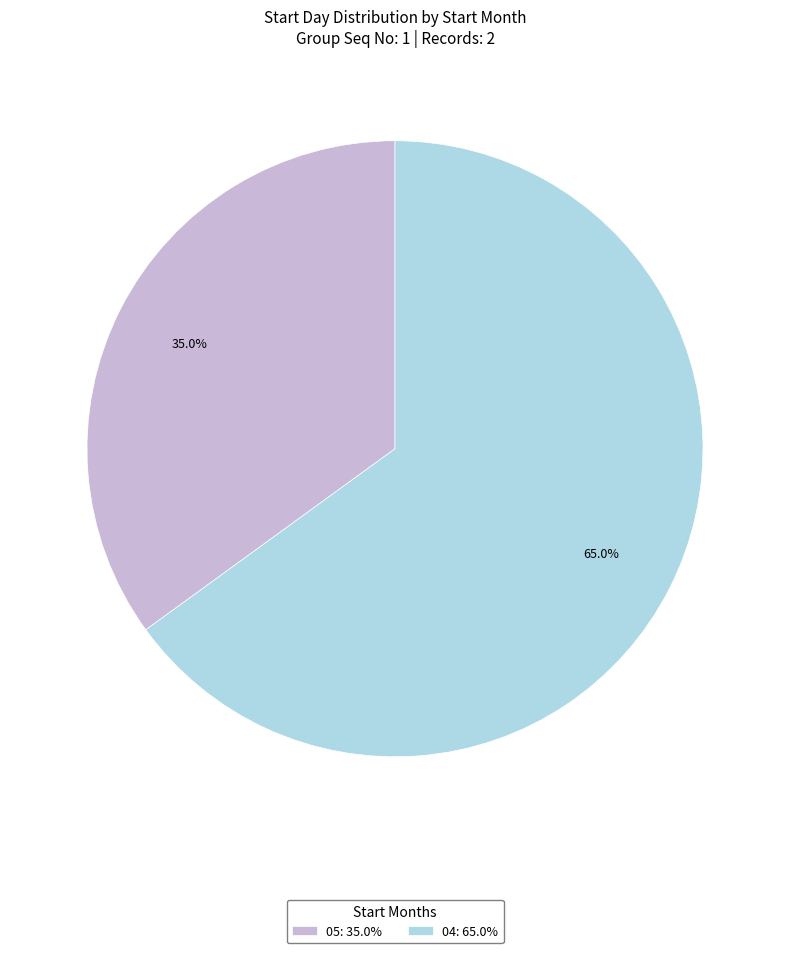

Is 05 the majority of the pie?

No